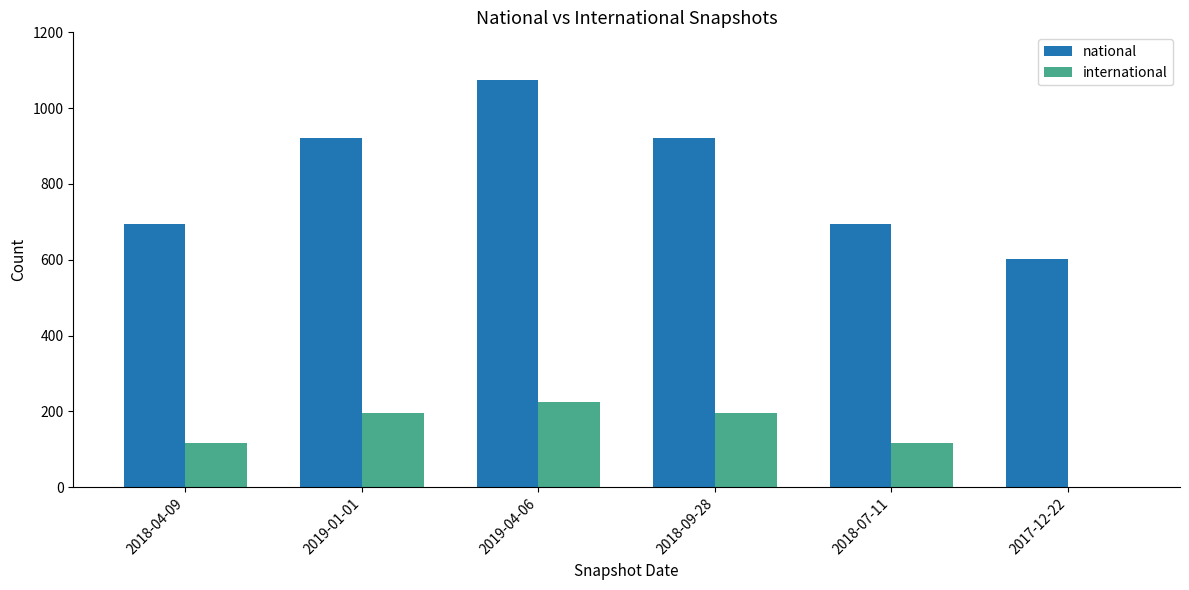

True or false: international has a value of 29 at 2018-07-11.

False